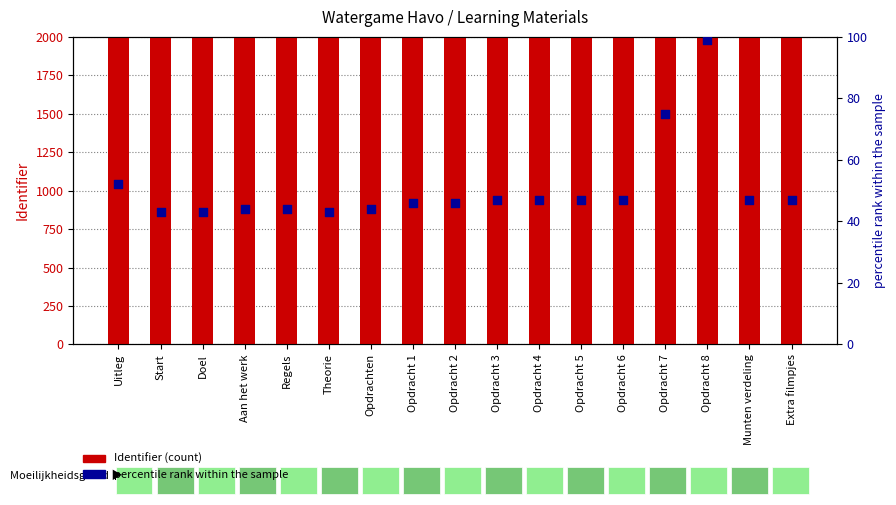

What are all the series names shown in the legend?

Identifier (count), percentile rank within the sample